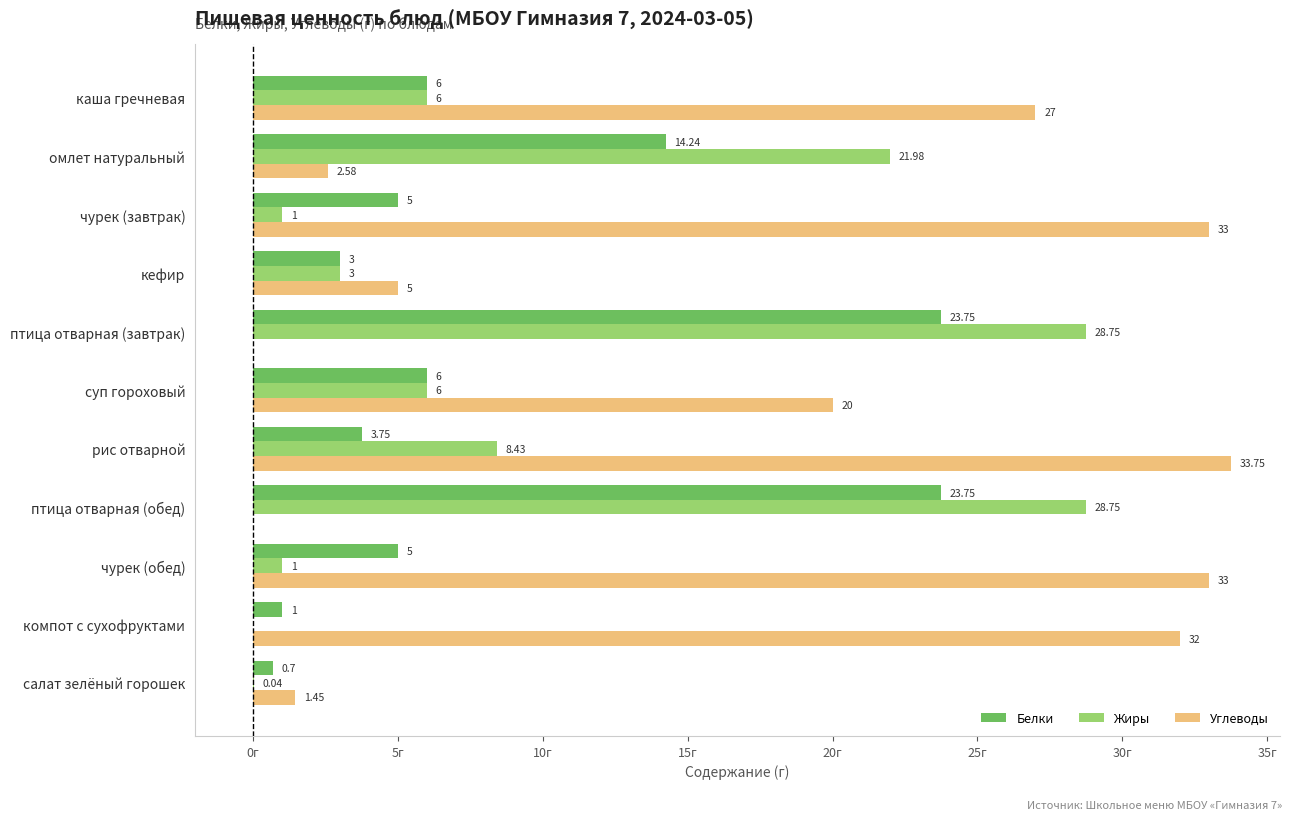

What are all the series names shown in the legend?

Белки, Жиры, Углеводы